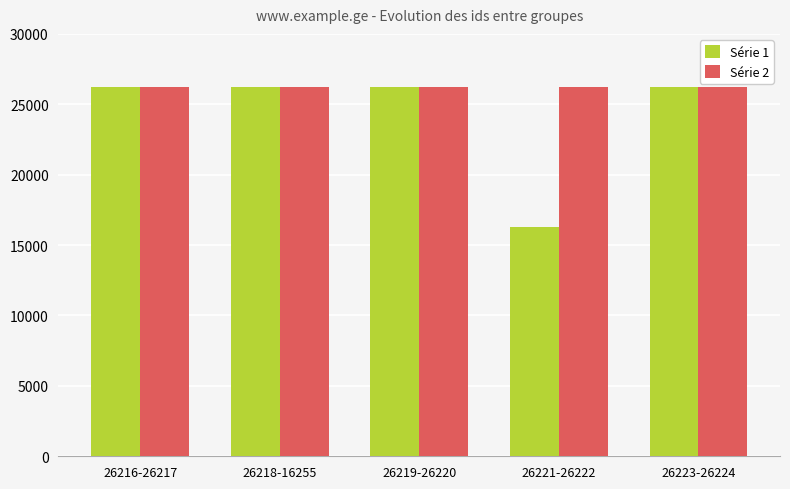

Which series has the largest total across all categories?

Série 2